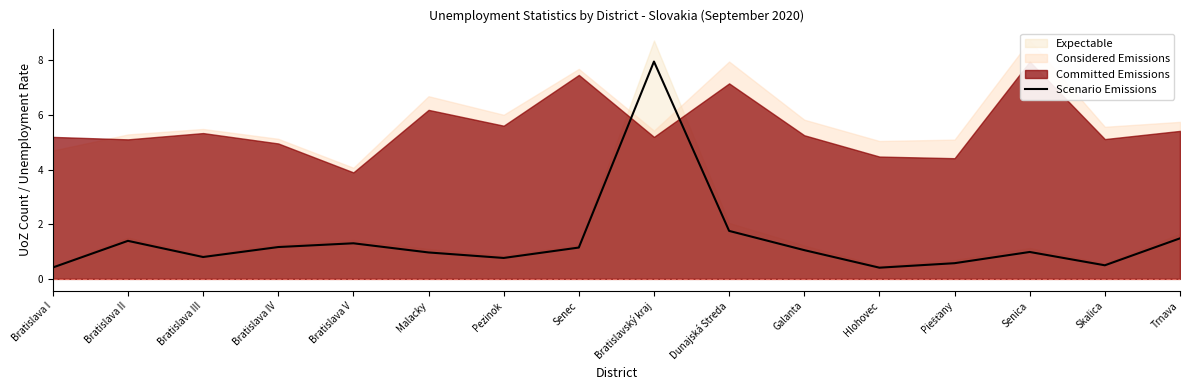

What is the difference between the maximum and minimum values?

7.5